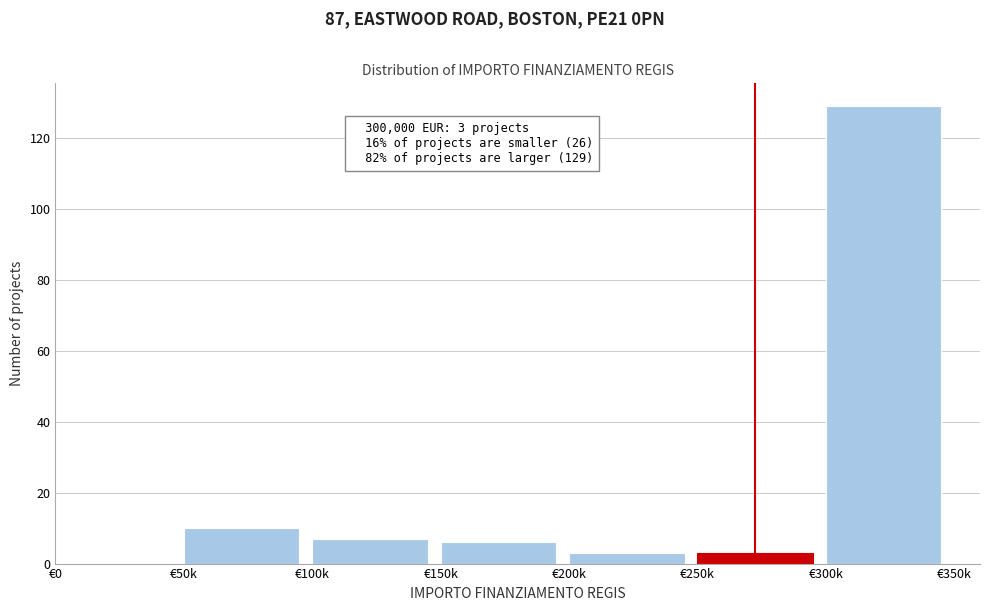

Reading left to right, transcribe all the data shown in this chart.

€0=0	€50k=10	€100k=7	€150k=6	€200k=3	€250k=3	€300k=129